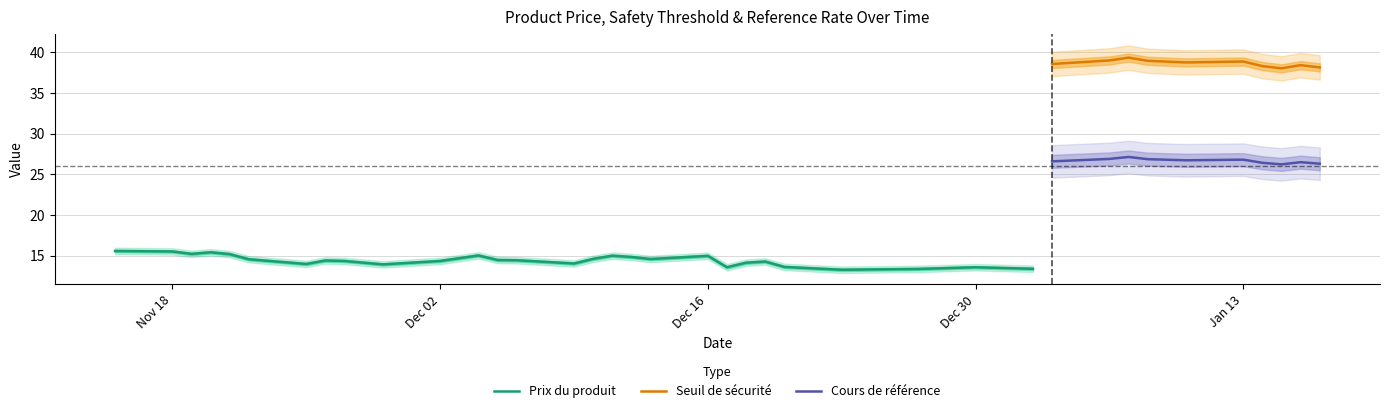

In Prix du produit, how many points are lower than both neighbors (excluding endpoints)?

11